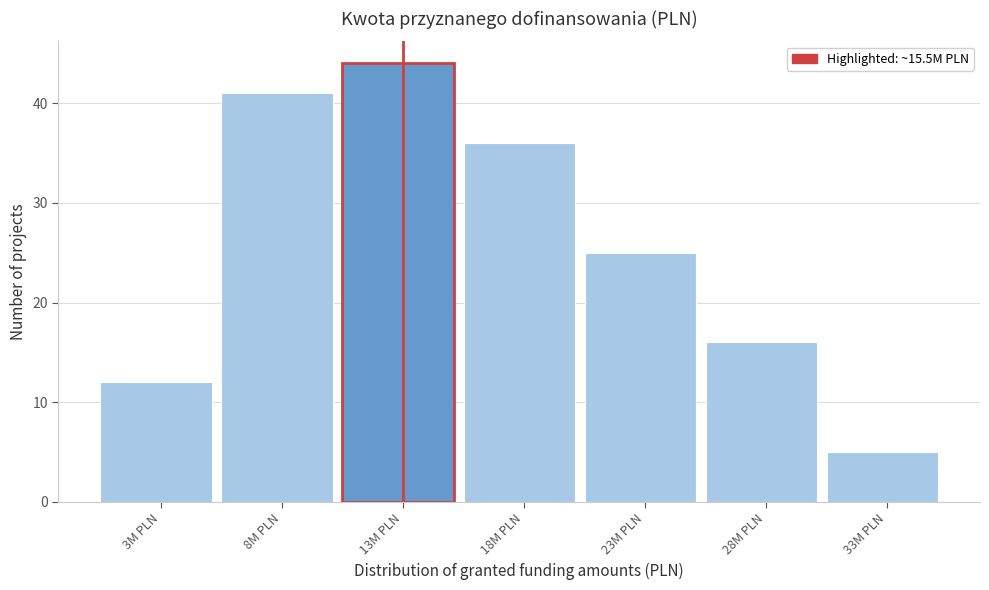

Reading left to right, what are all the values shown in this chart?

3M PLN=12	8M PLN=41	13M PLN=44	18M PLN=36	23M PLN=25	28M PLN=16	33M PLN=5